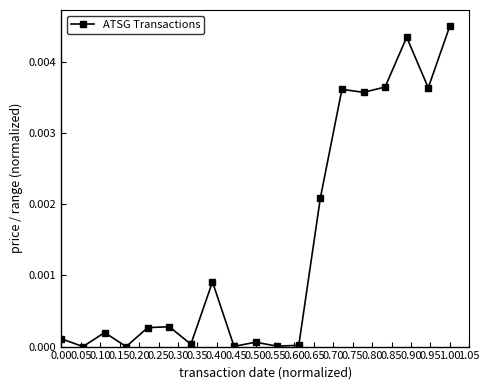

True or false: the data has more than 2 interior local peaks.

True